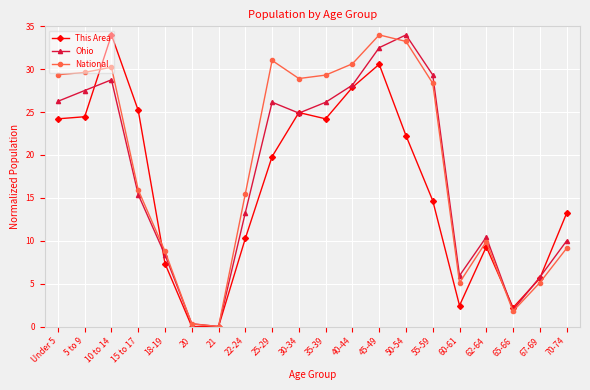

Which series has the largest total across all categories?

National